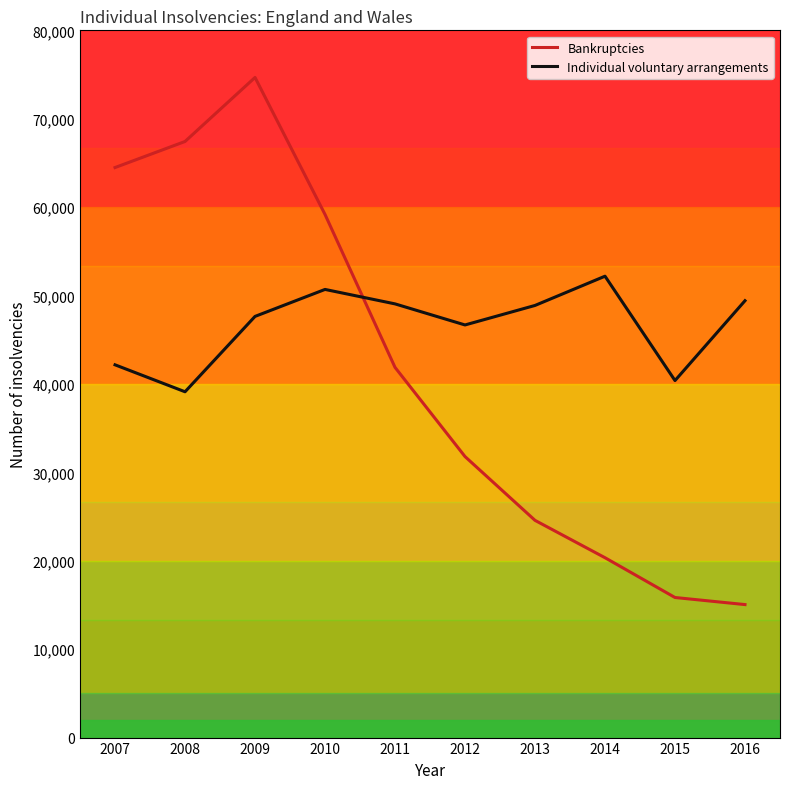

Is it true that Bankruptcies equals 31787 at 2012?

True